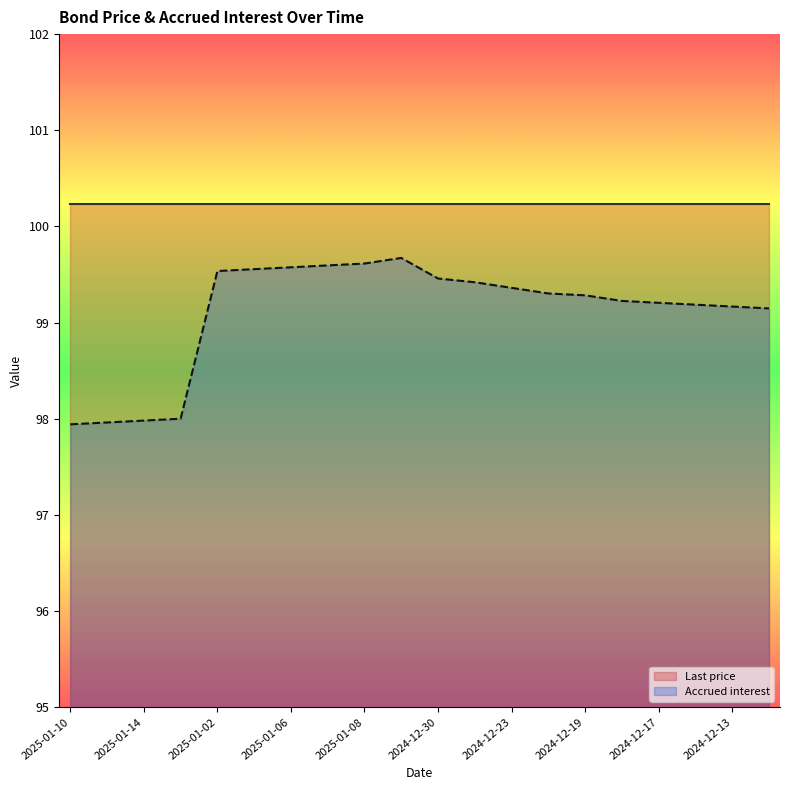

List the labels in order of value, smallest first.

2025-01-10, 2025-01-13, 2025-01-14, 2025-01-15, 2024-12-12, 2024-12-13, 2024-12-16, 2024-12-17, 2024-12-18, 2024-12-19, 2024-12-20, 2024-12-23, 2024-12-27, 2024-12-30, 2025-01-02, 2025-01-03, 2025-01-06, 2025-01-07, 2025-01-08, 2025-01-09